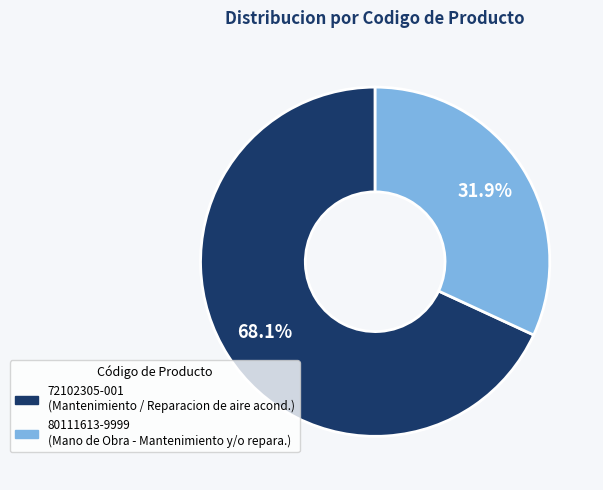

To the nearest percent, what is the difference between the largest and smallest slice percentages?

36%